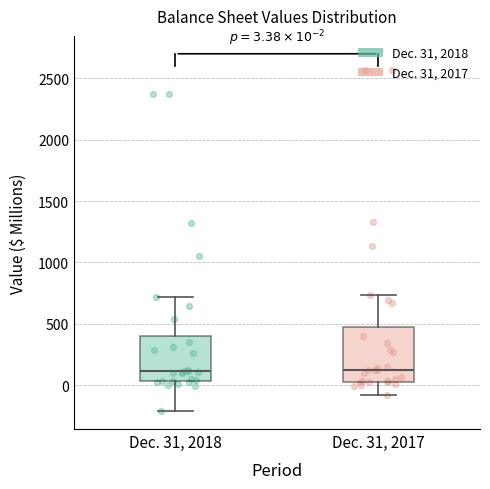

Which box is the tallest, from its lower edge to its upper edge?

Dec. 31, 2017